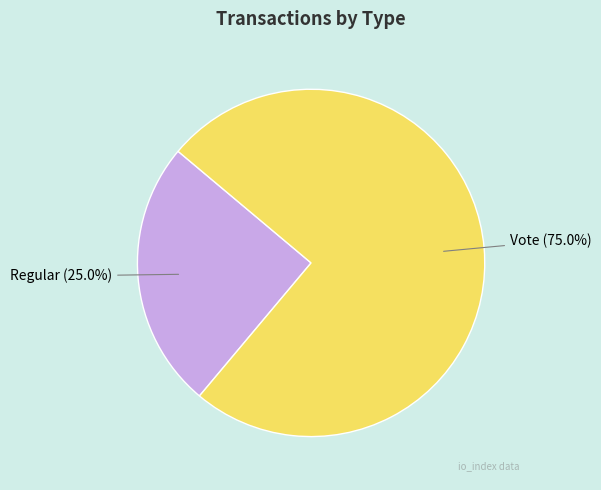

Count the number of slices in the pie.

2